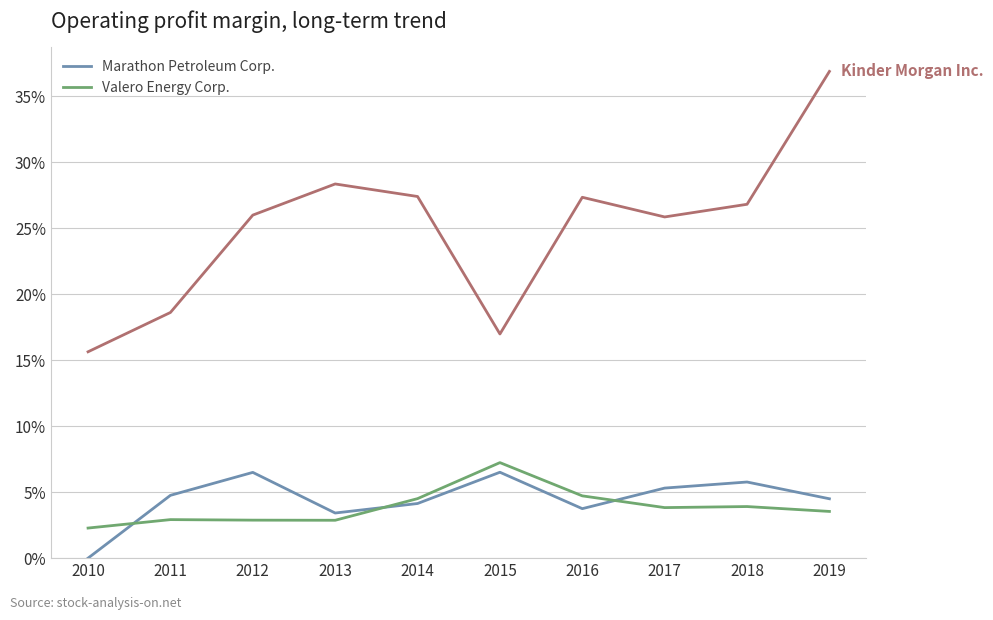

Is this an area chart (filled region under the line)?

No